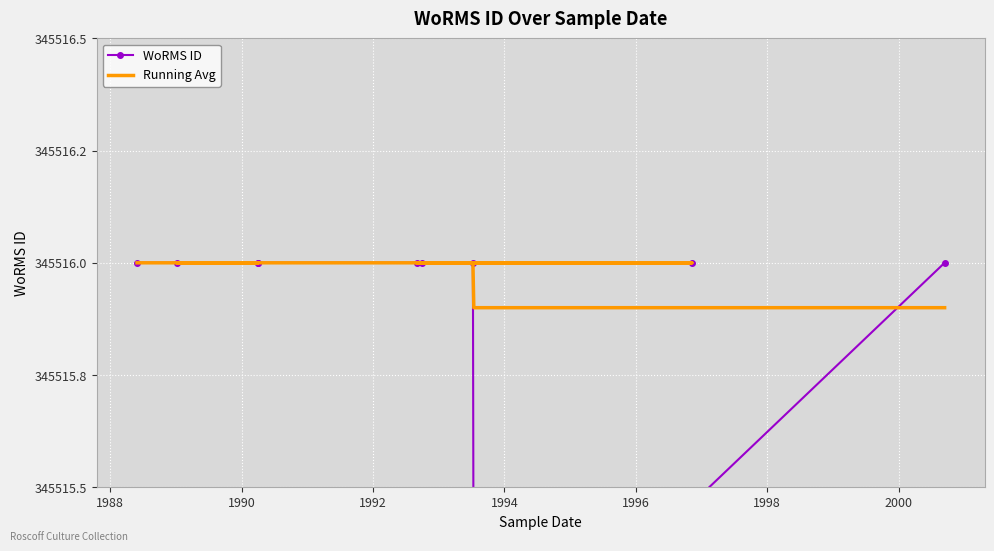

What is the value of the WoRMS ID point at the 5th from the left?

345516.0